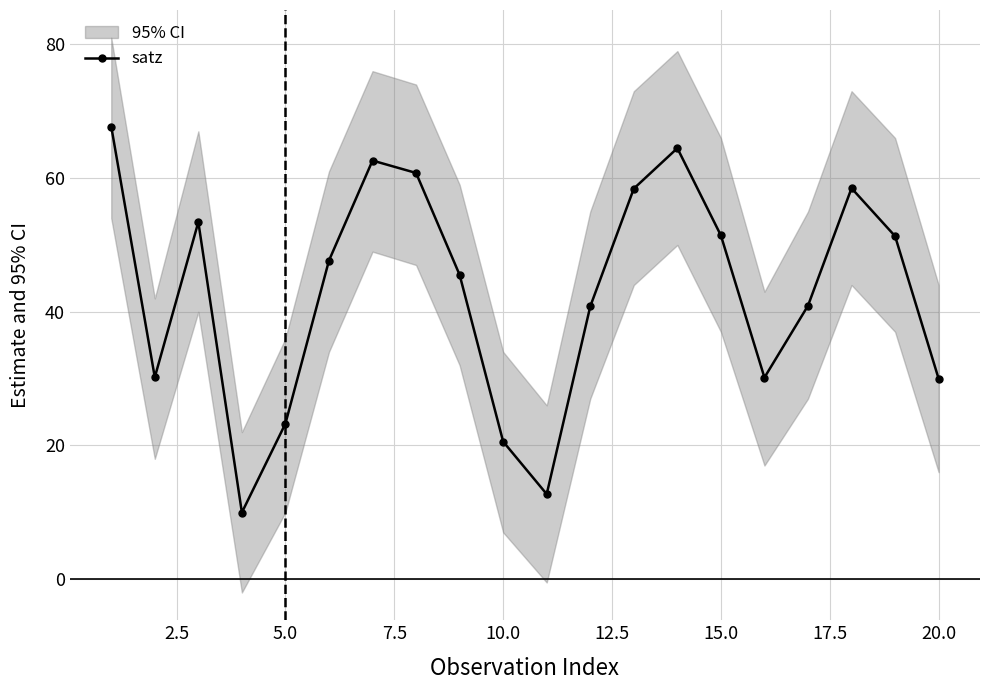

How many points are lower than both their immediate neighbors (excluding endpoints)?

4